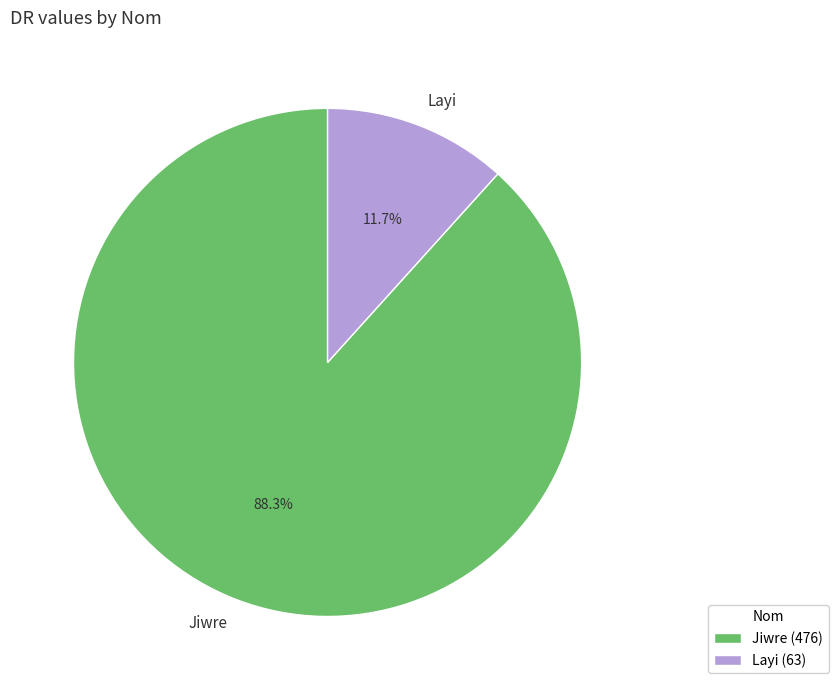

Is the sum of Jiwre and Layi greater than half?

Yes